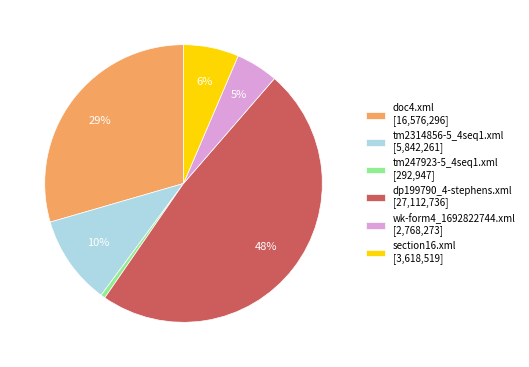

Is it true that doc4.xml is 29% of the pie?

True